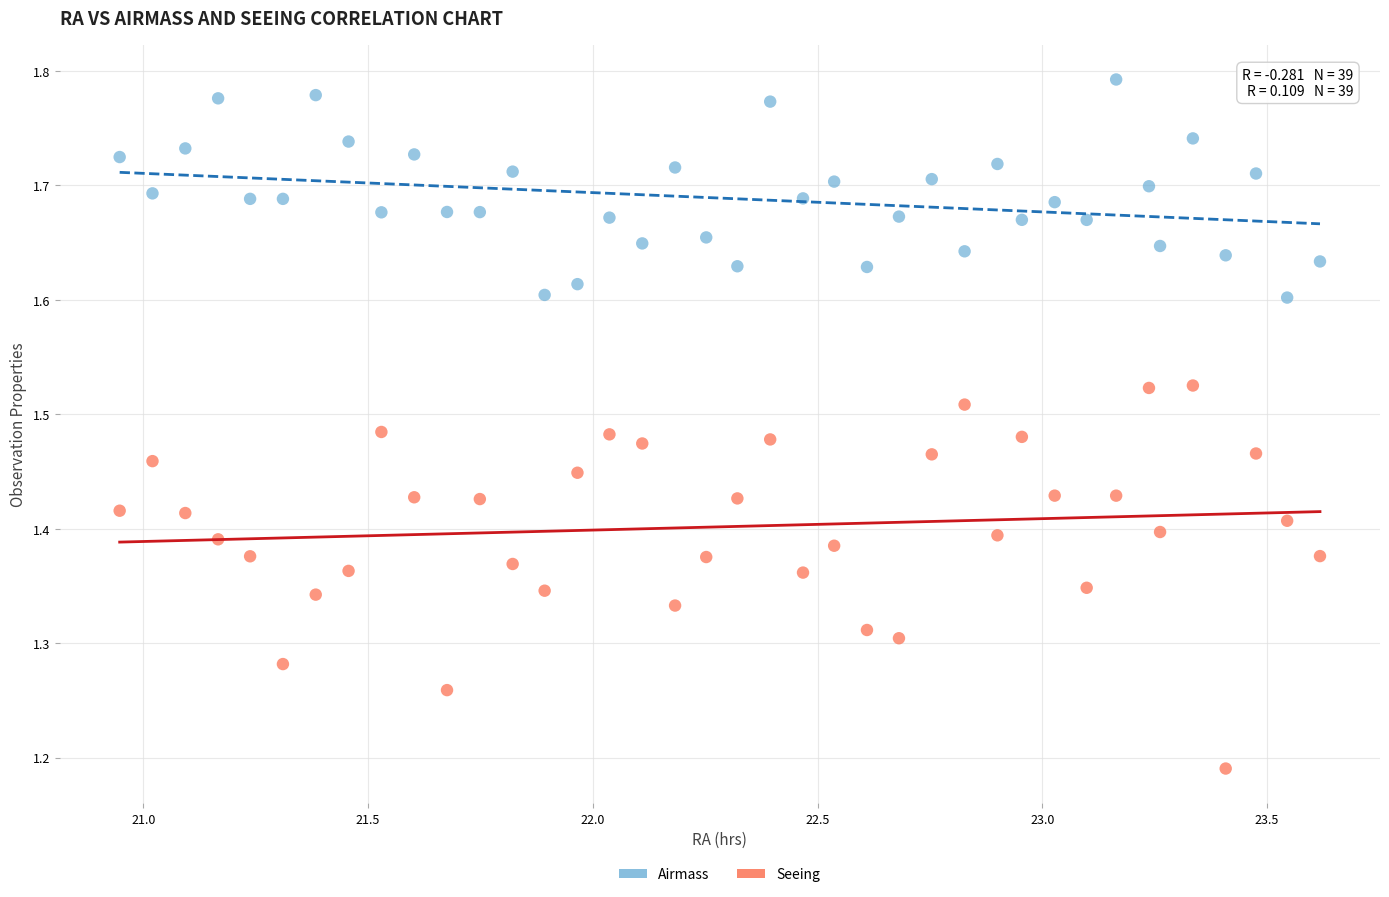

Which series has the largest Y range (max minus min)?

Seeing